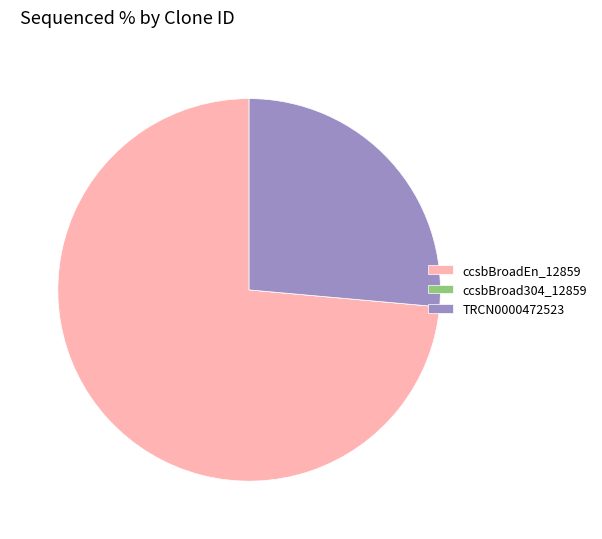

Which slice represents more than half of the pie?

ccsbBroadEn_12859